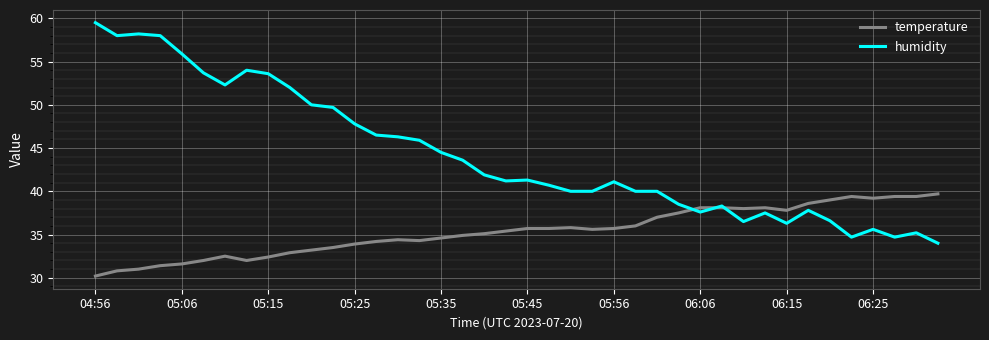

Which series has the largest total across all categories?

humidity